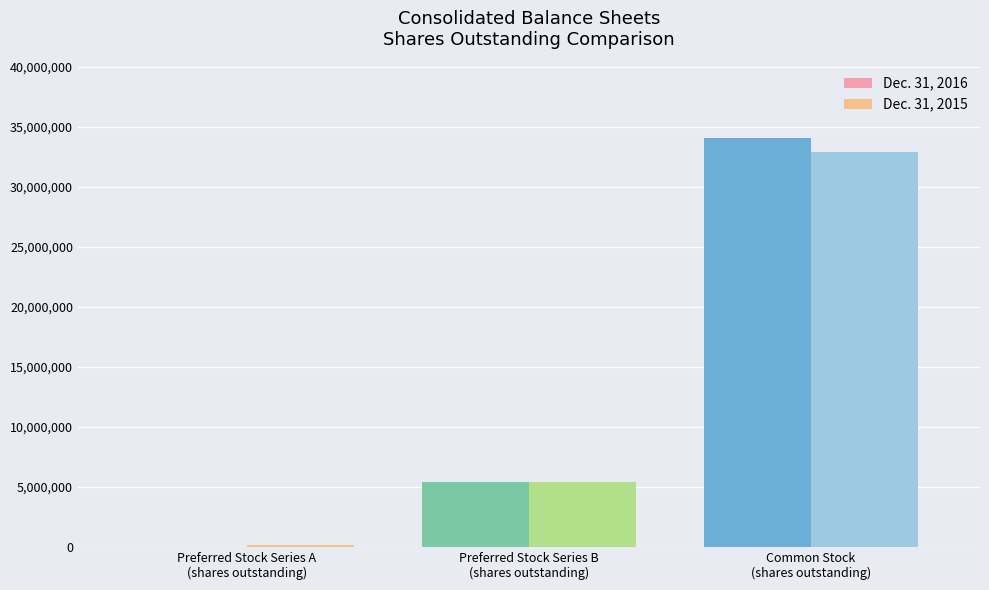

What is the maximum value shown in the chart?

34074284